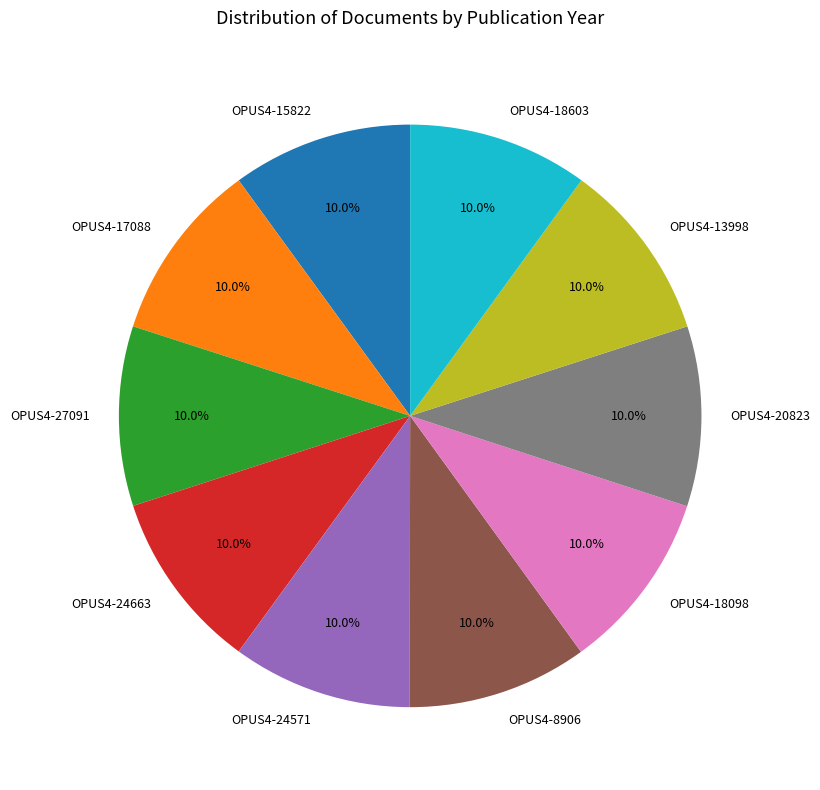

To the nearest percent, what portion does OPUS4-24571 represent?

10%